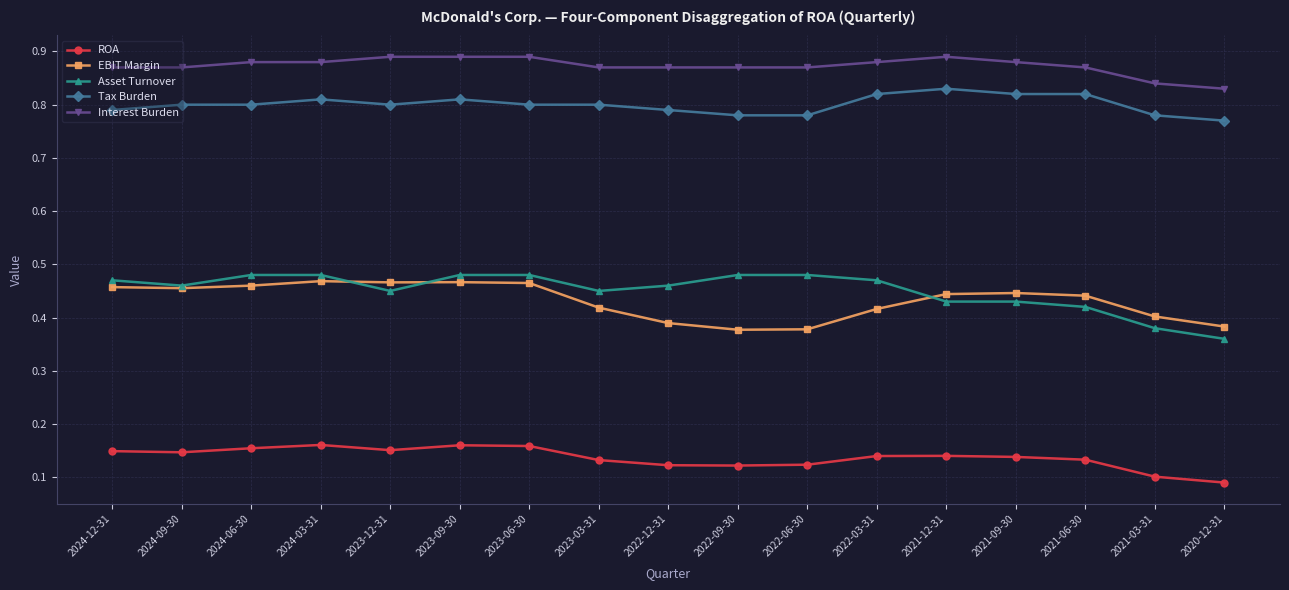

How many lines are shown in the chart?

5